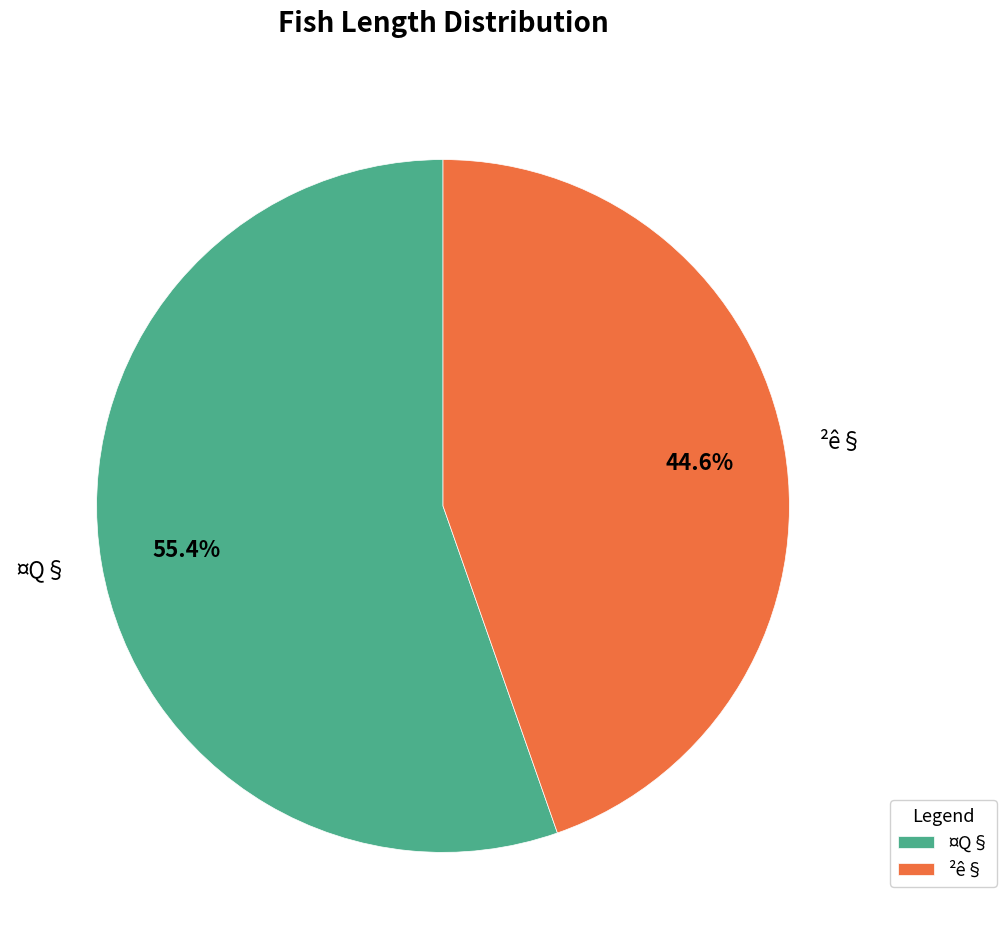

Which category accounts for the majority?

¤Q§